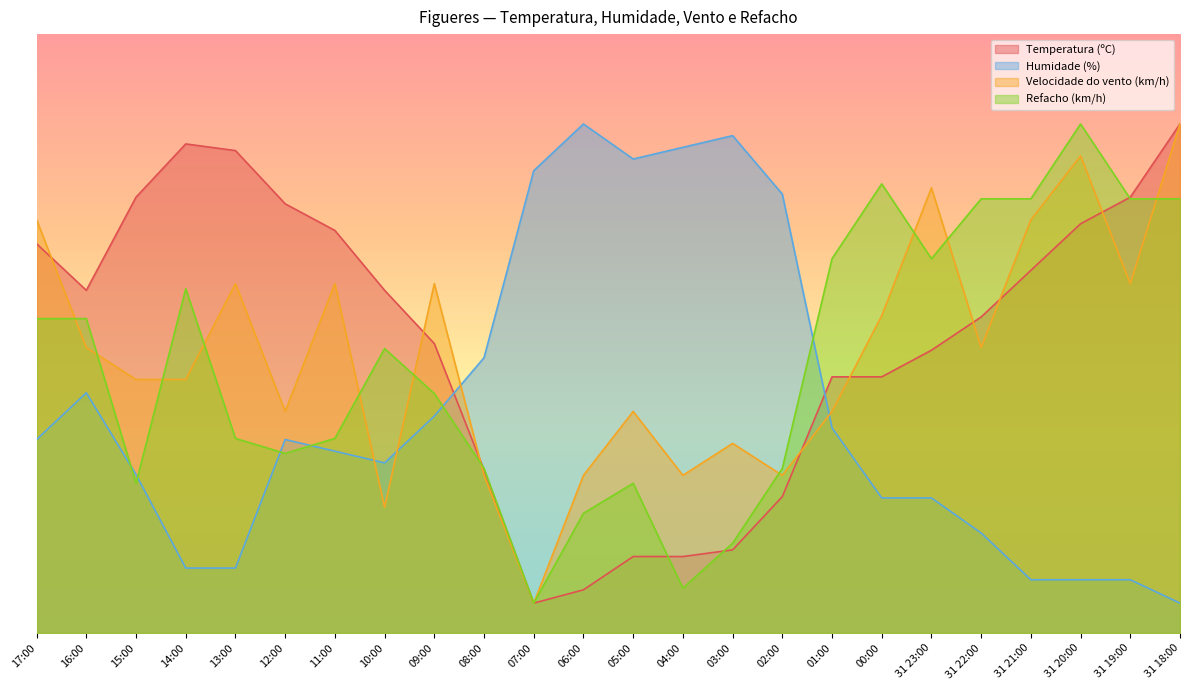

Is the value of Velocidade do vento (km/h) at 12:00 greater than the value of Refacho (km/h) at 07:00?

Yes